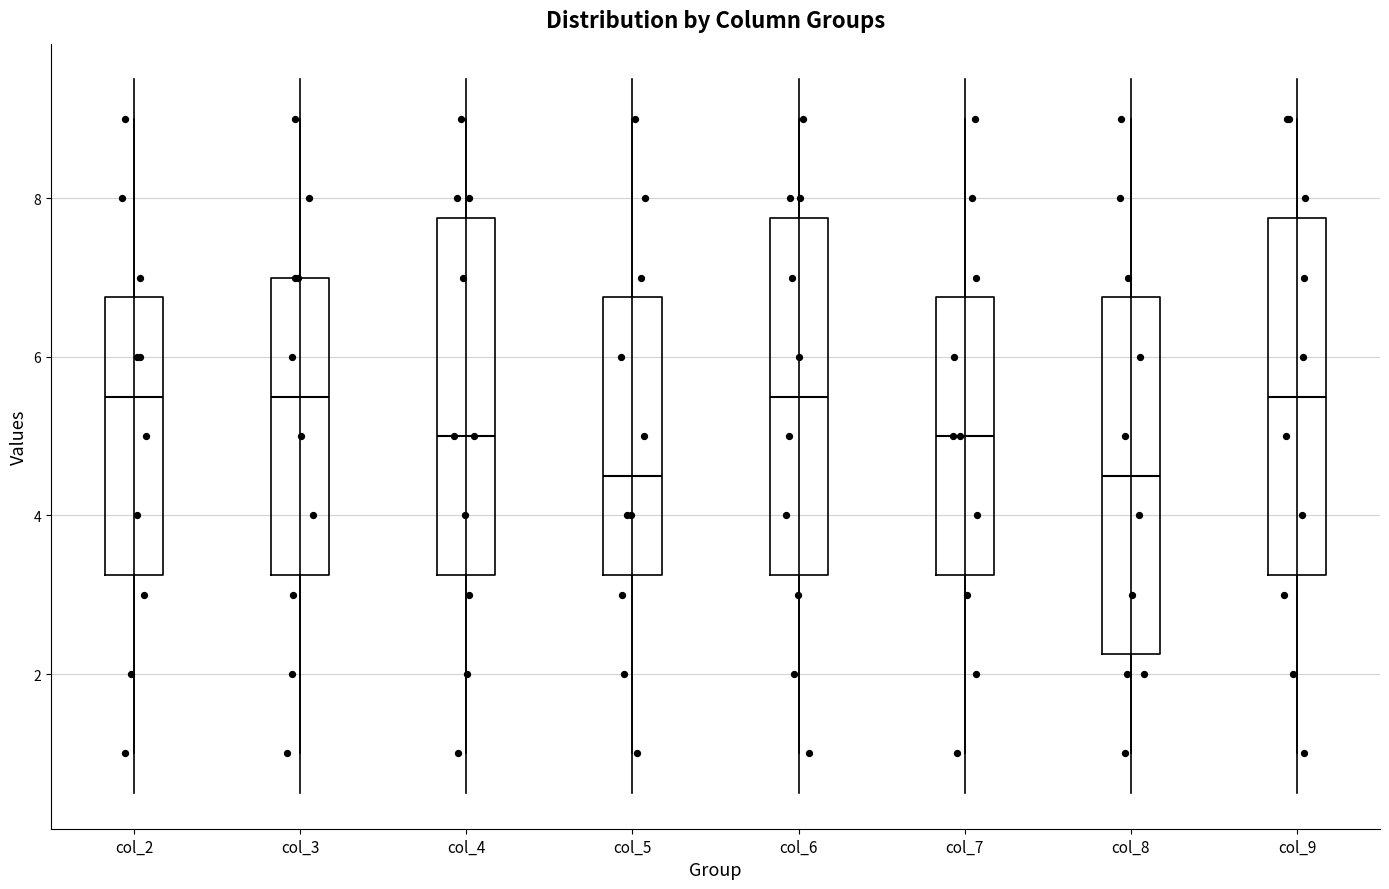

Where does the upper whisker of the box for col_4 end on the y-axis? The values are not printed on the chart, so give them approximately, as read against the axis.

9.0